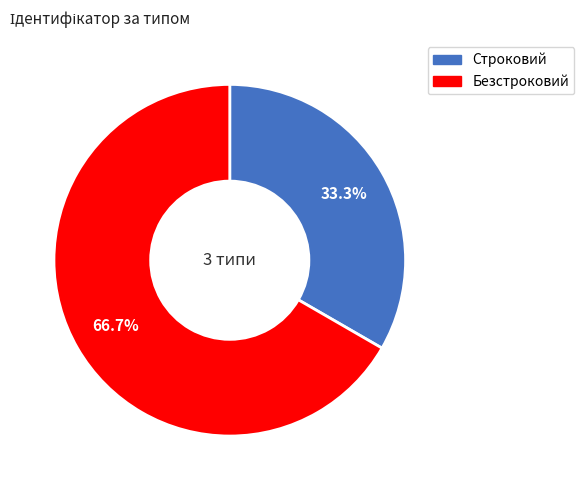

What is the smallest slice in the pie chart?

Строковий